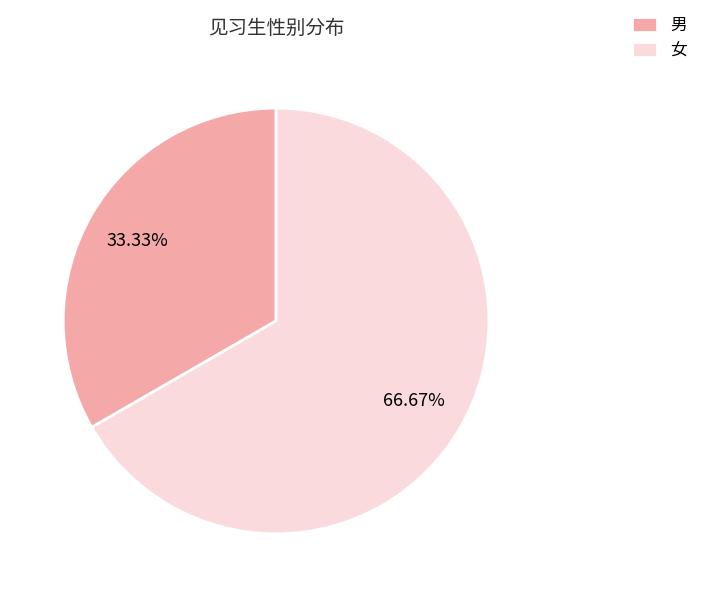

The 女 slice represents 67% of the pie. True or false?

True